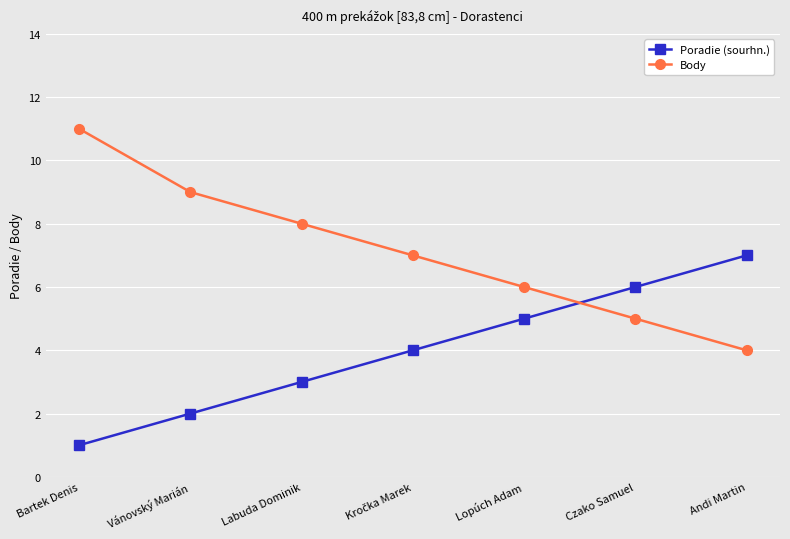

True or false: Body and Poradie (sourhn.) intersect in this chart.

True